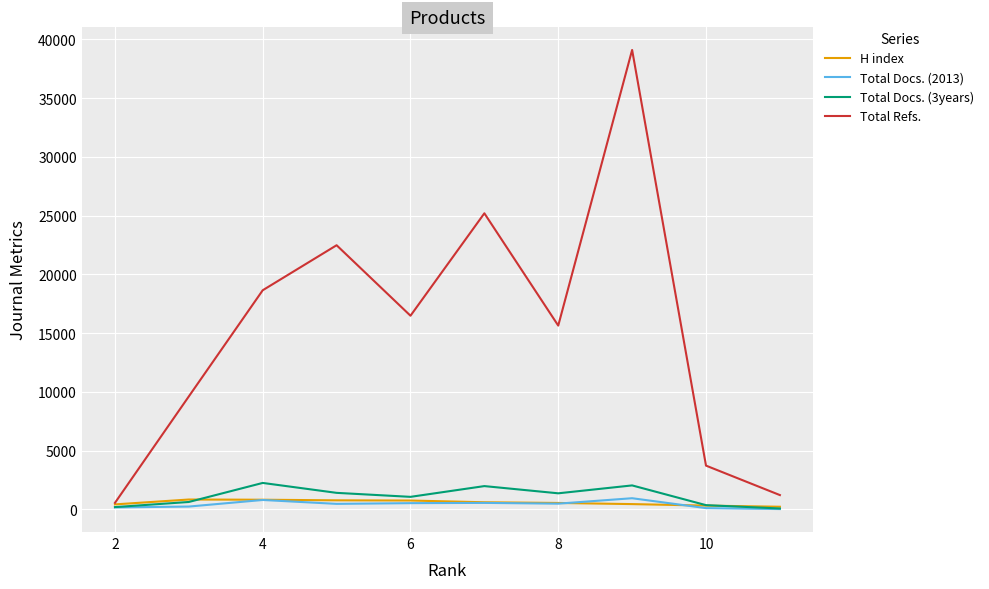

Which series has the widest spread of values?

Total Refs.